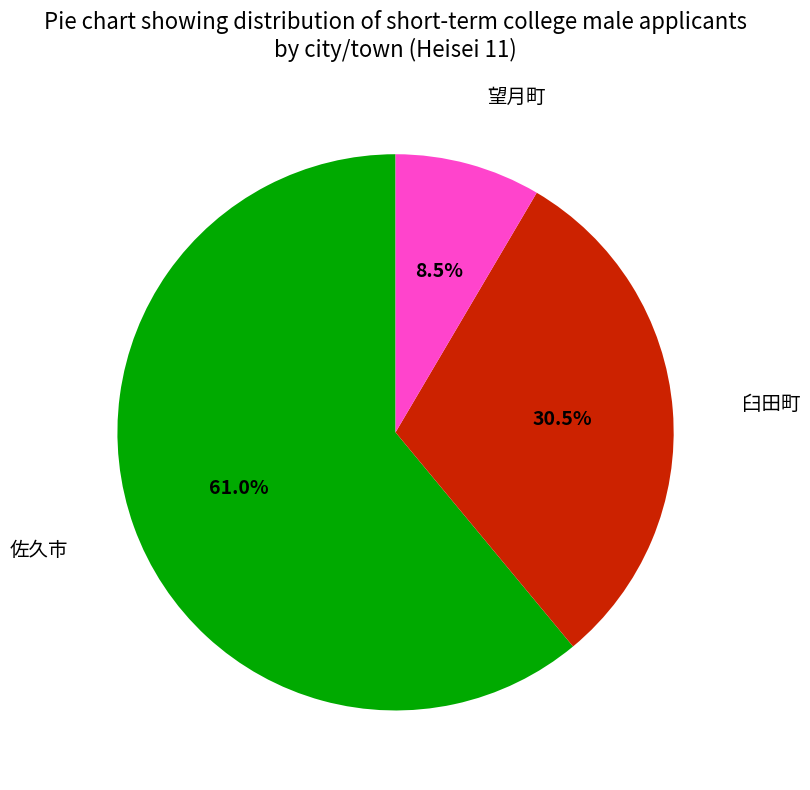

Is there any slice that represents more than half of the pie?

Yes